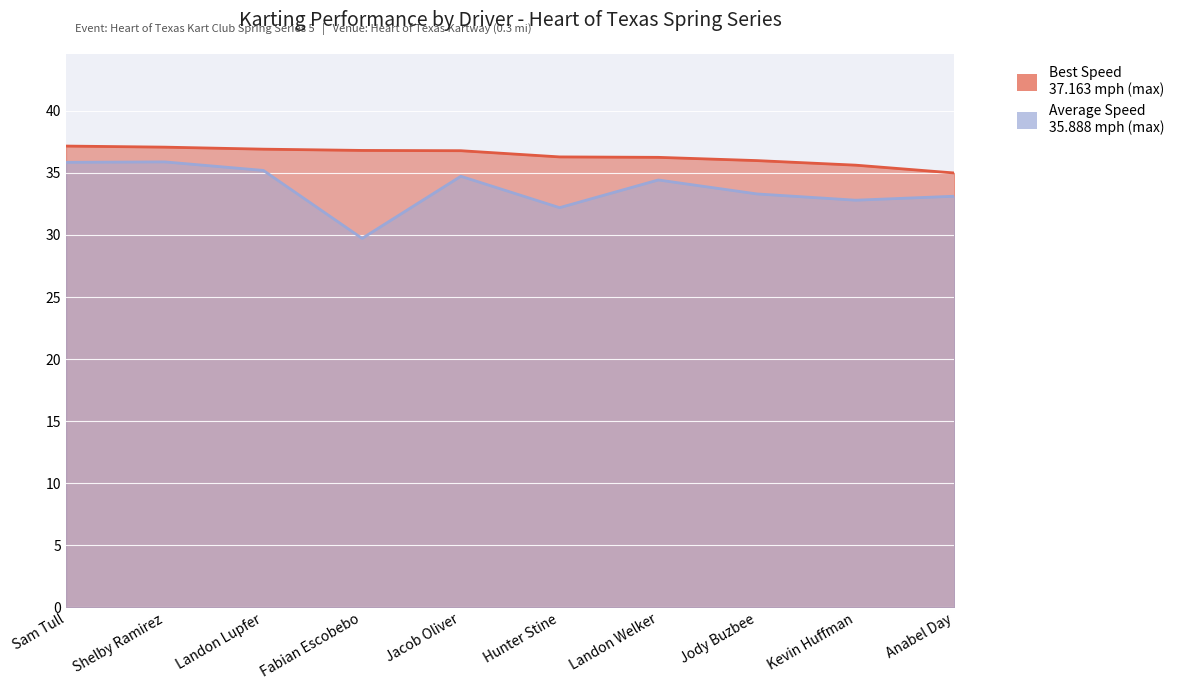

In Average Speed, how many points are higher than both neighbors (excluding endpoints)?

3